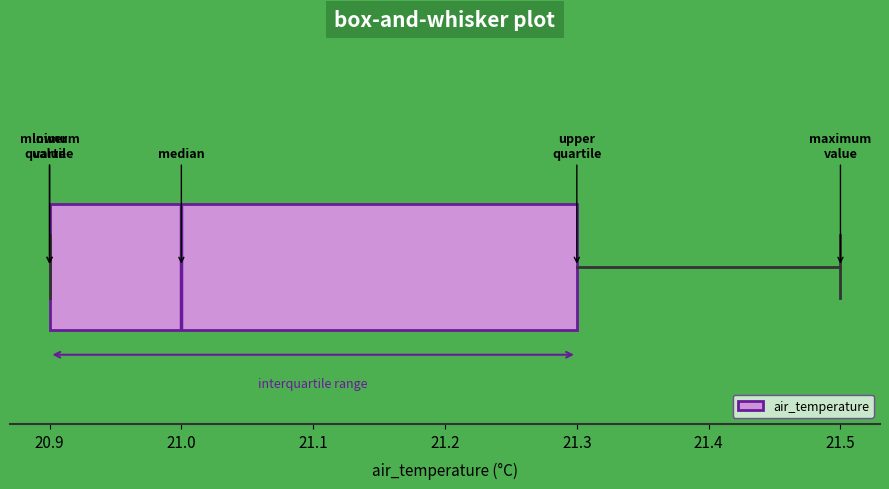

Where does the right whisker of the box end on the x-axis? The values are not printed on the chart, so give them approximately, as read against the axis.

21.5